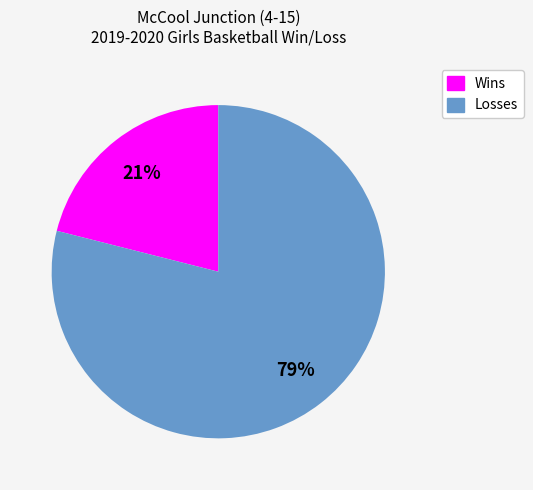

Is the sum of Losses and Wins greater than half?

Yes